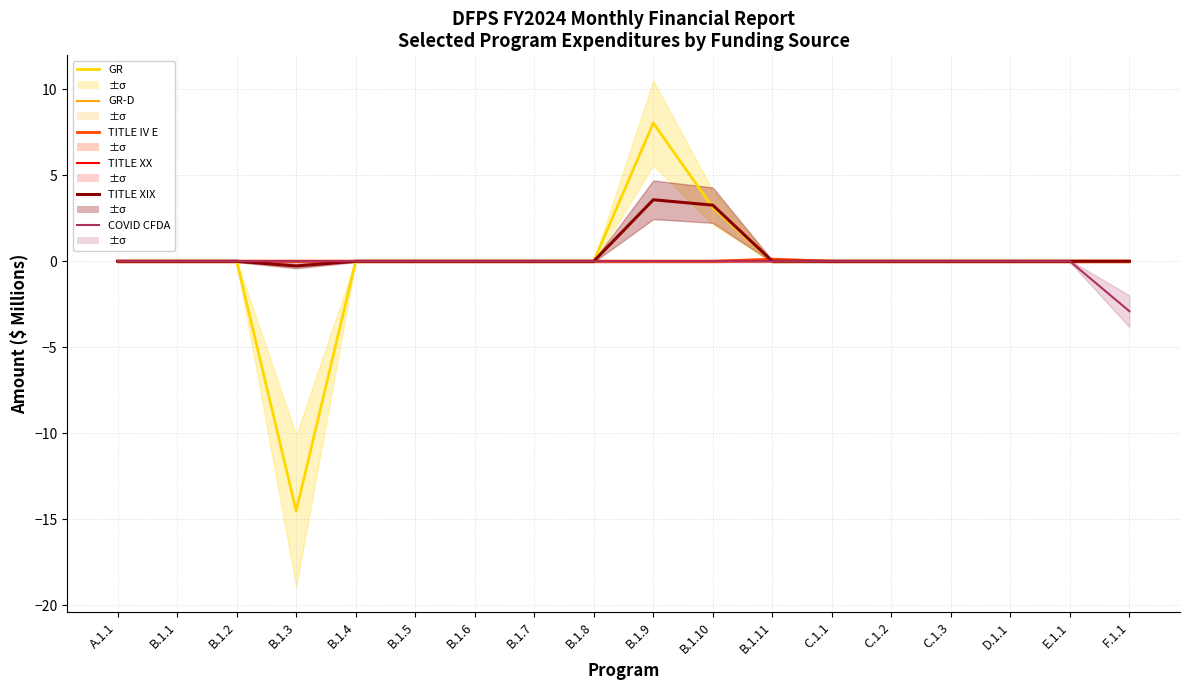

At which category is the sum across all series the highest?

B.1.9